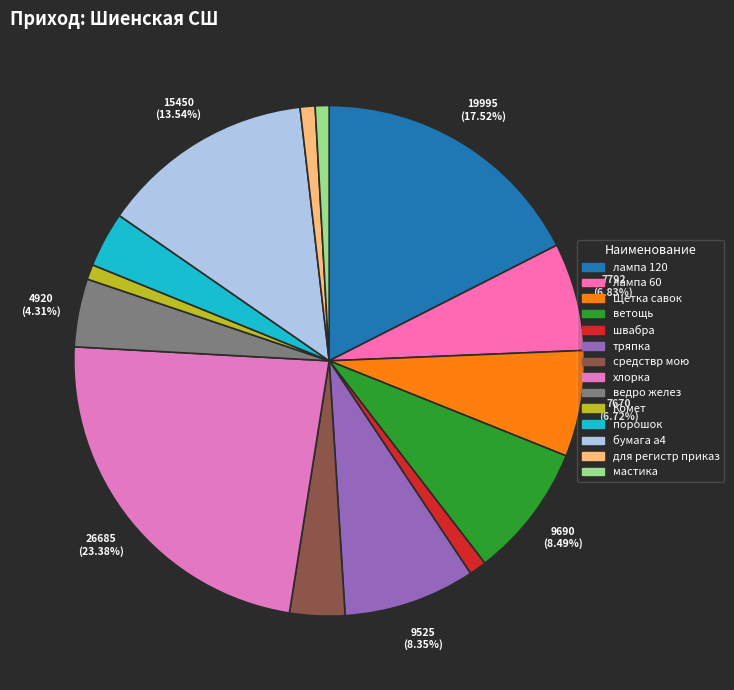

Rank the categories by value from highest to lowest.

хлорка, лампа 120, бумага а4, ветощь, тряпка, лампа 60, Щетка савок, ведро желез, порошок, средствр мою, швабра, Комет, для регистр приказ, мастика